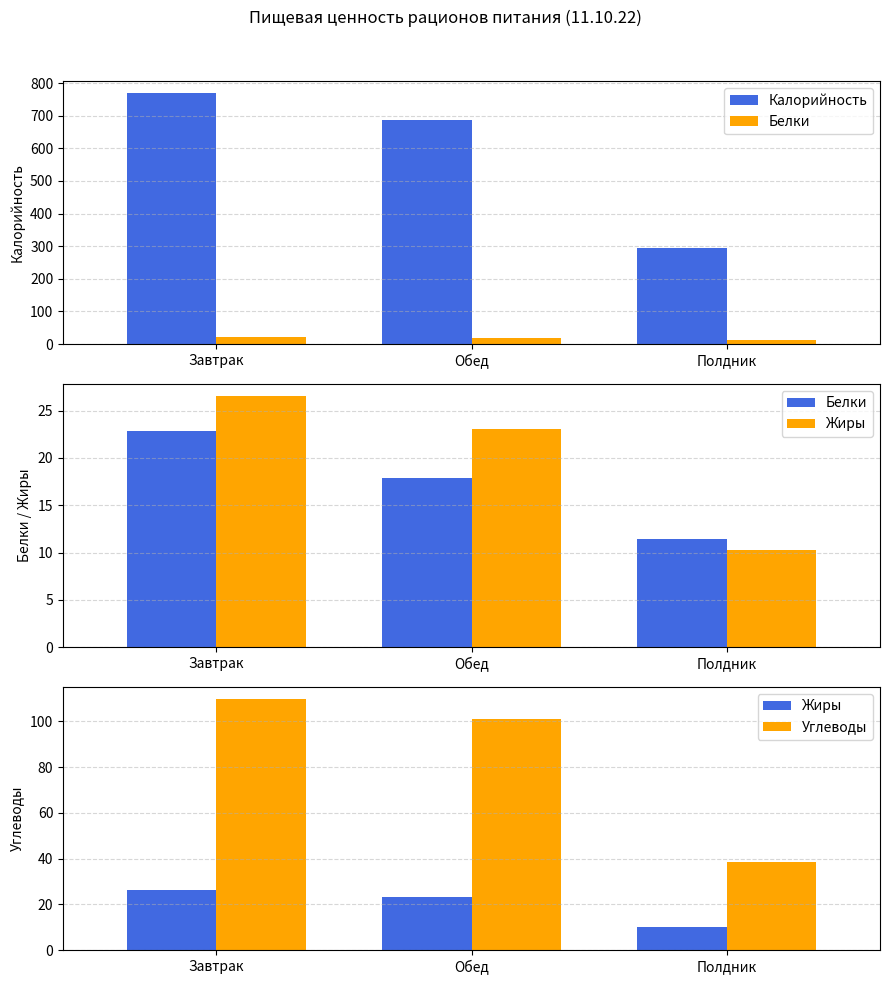

List the labels in order of Калорийность value, largest first.

Завтрак, Обед, Полдник